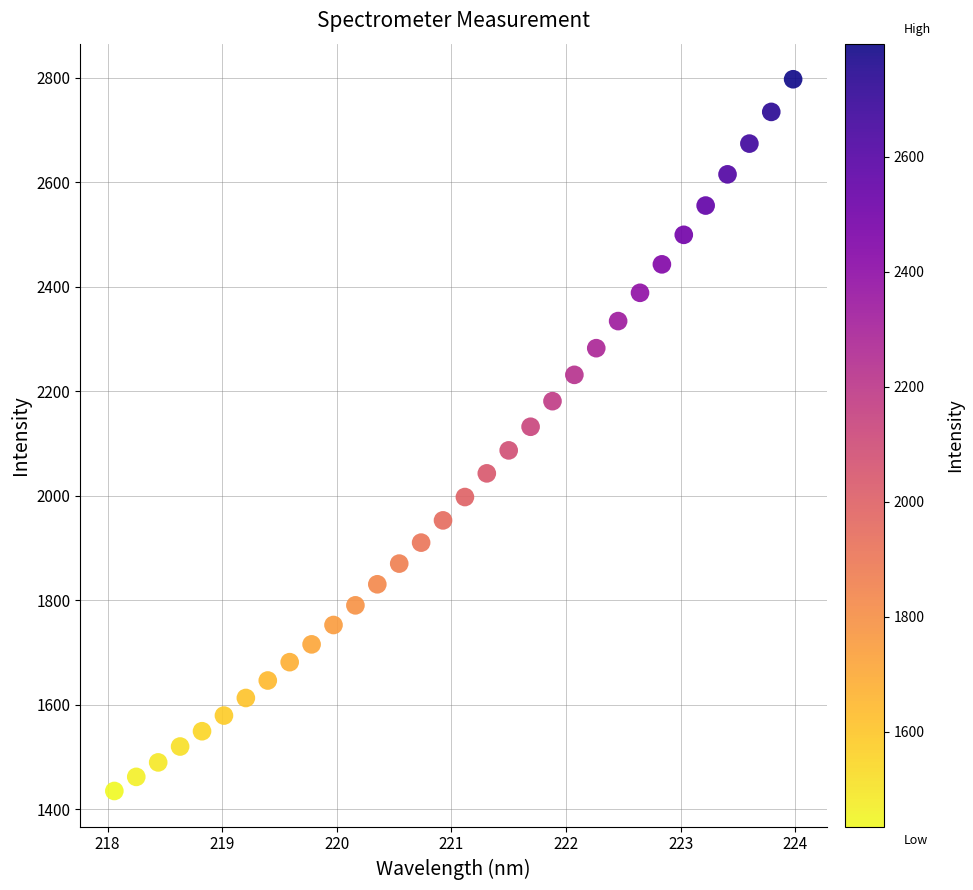

What is the range of Y values (max minus min)?

1362.1